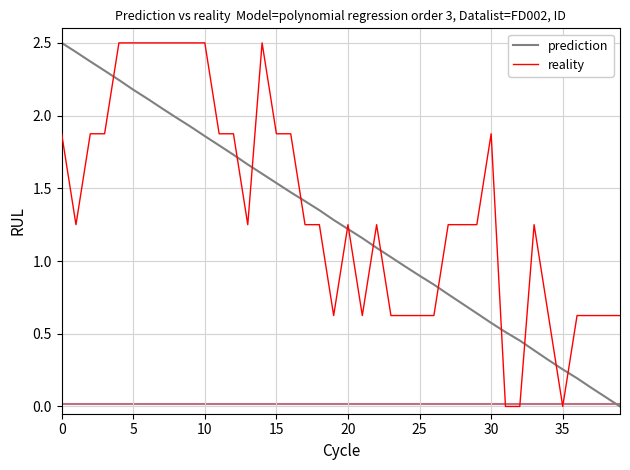

What is the difference between the maximum and minimum values in the reality series?

2.5